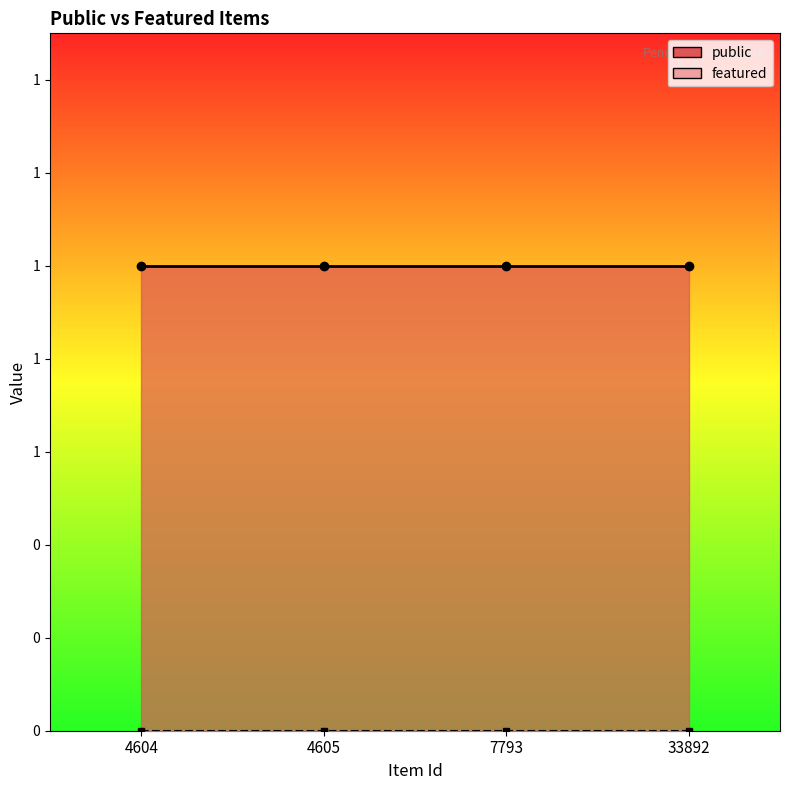

At how many categories does at least one series exceed 0?

4